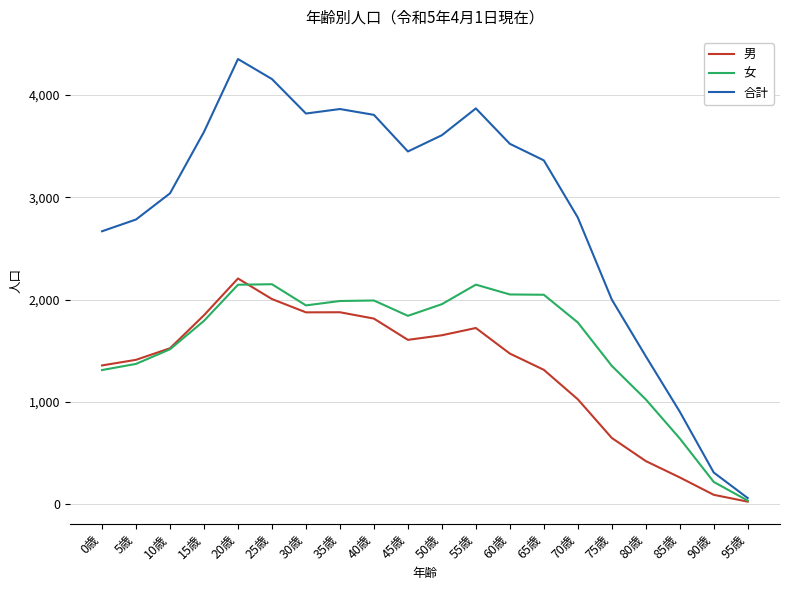

How many distinct data groups are displayed?

3